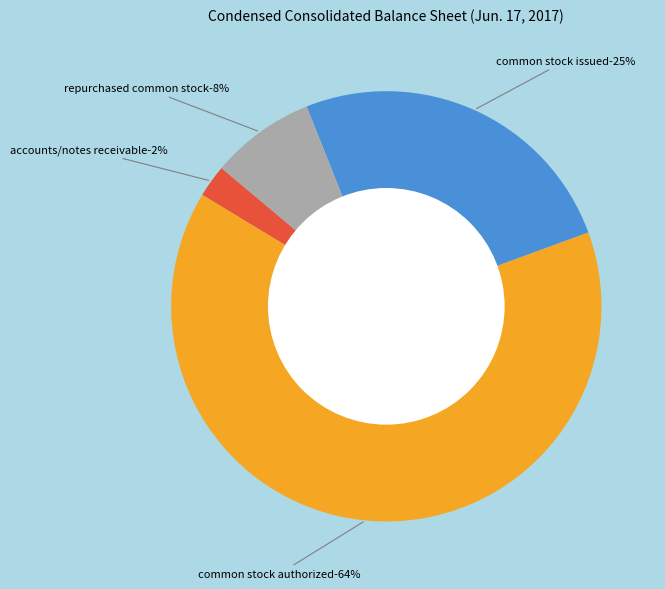

Combined, what portion of the pie is Accounts and notes receivable, allowance and Common stock, Issued?

27.9%